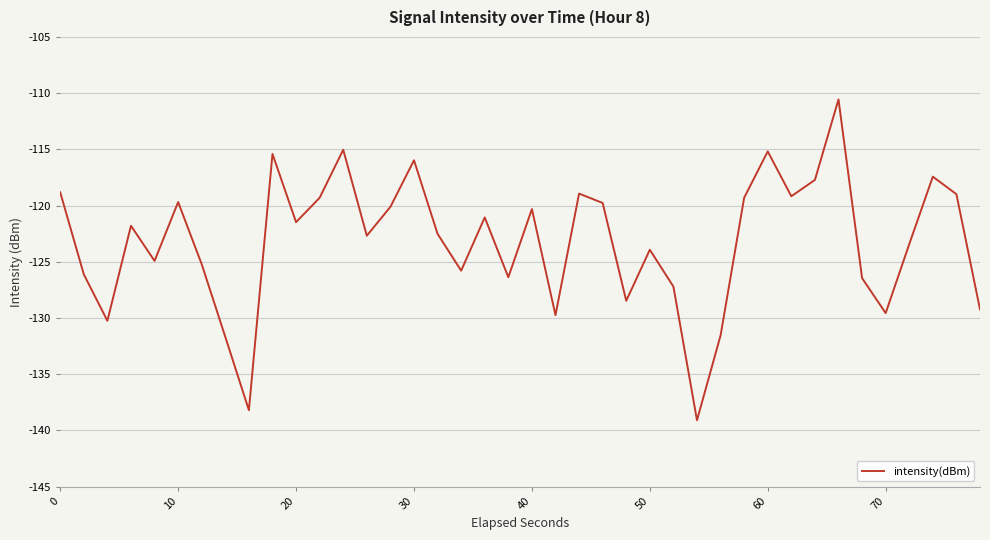

What is the maximum value shown in the chart?

-110.6